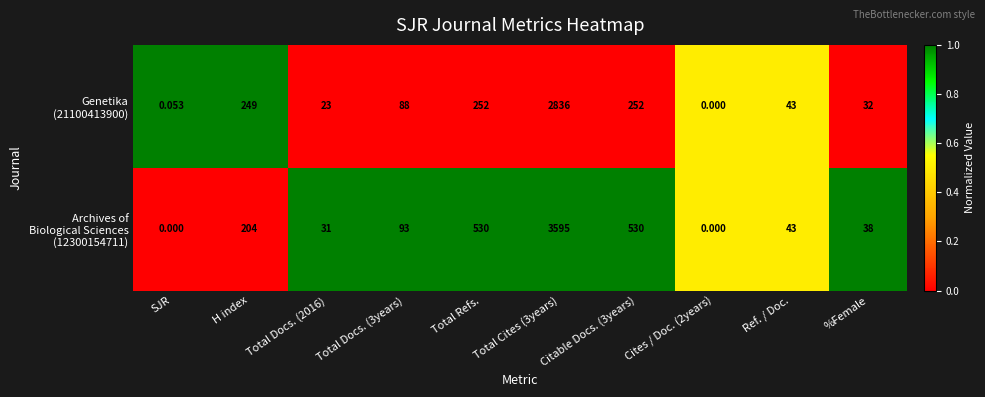

Count the number of categories in the chart.

10